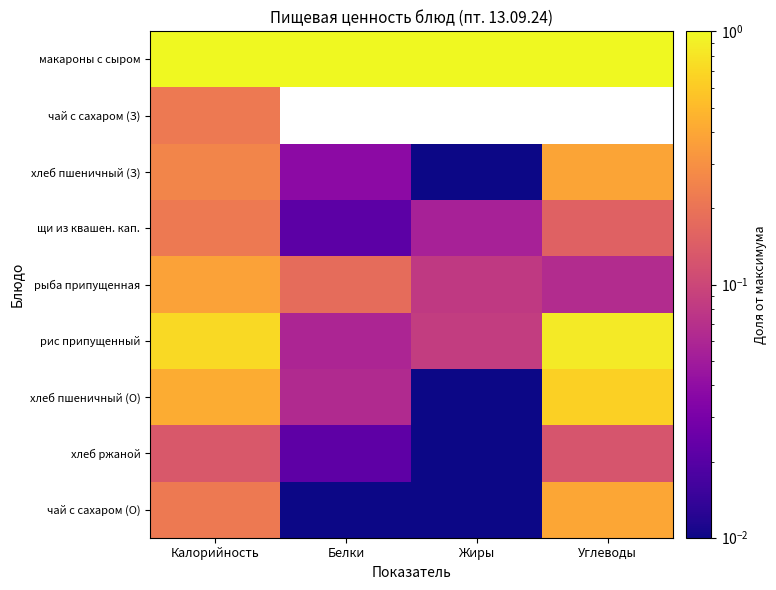

How many distinct data groups are displayed?

9